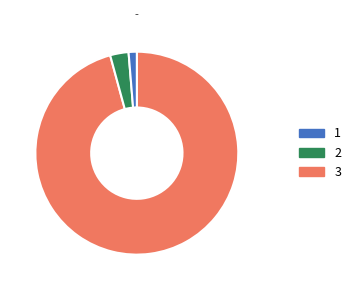

Is there any slice that represents more than half of the pie?

Yes